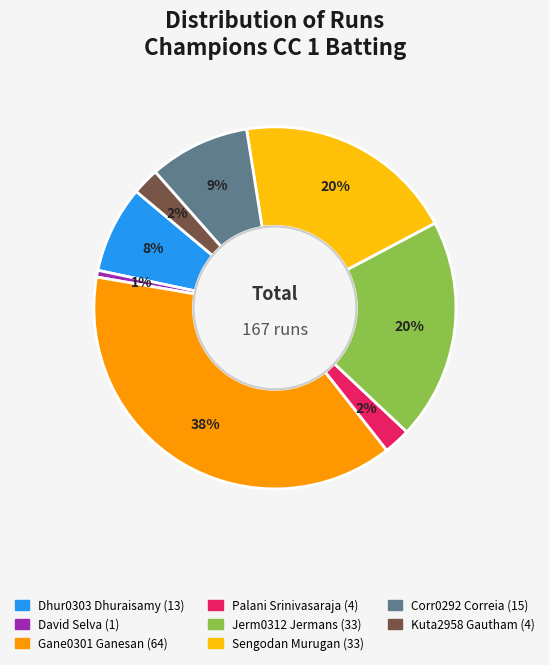

Is there any slice that represents more than half of the pie?

No